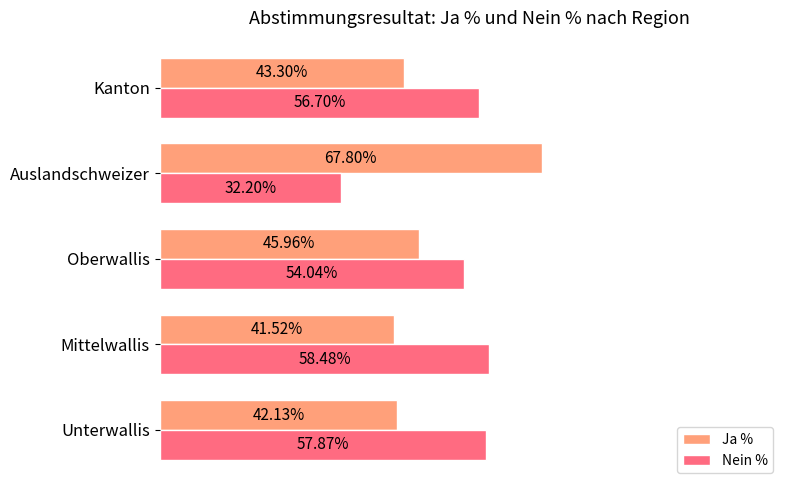

Which category has the highest value in the Ja % series?

Auslandschweizer